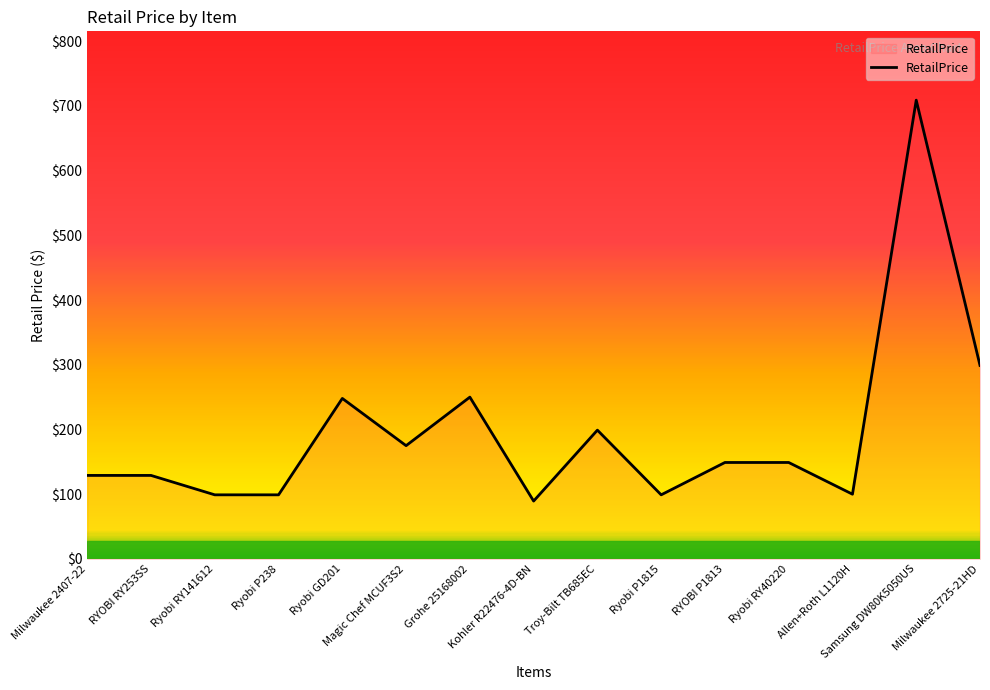

What is the change in value from Ryobi P238 to Samsung DW80K5050US?

+610.0